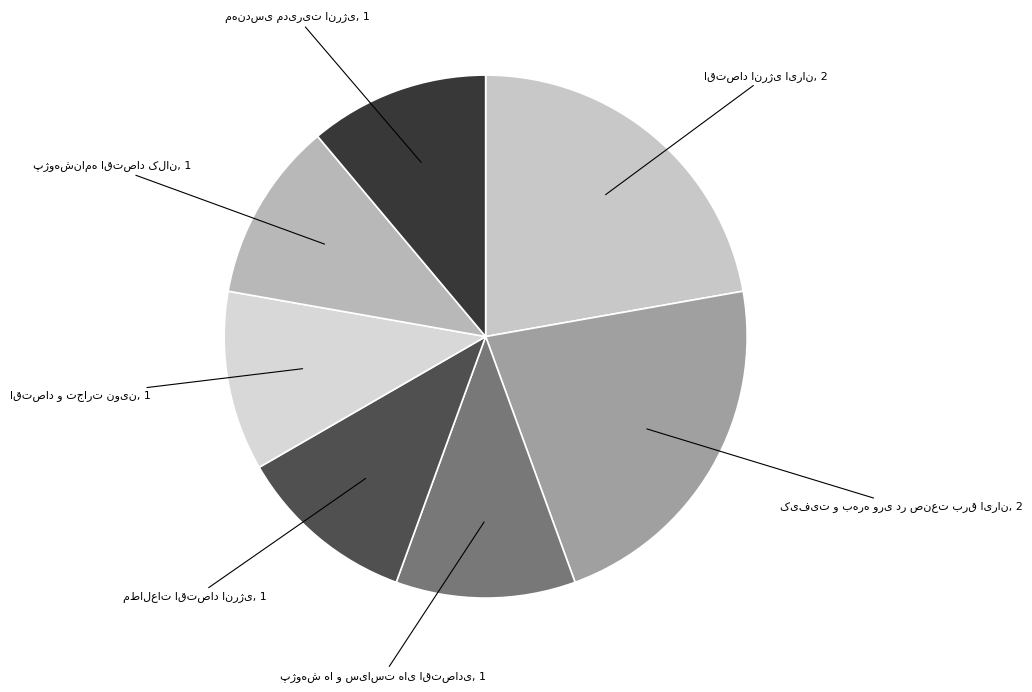

Does any single category account for the majority?

No